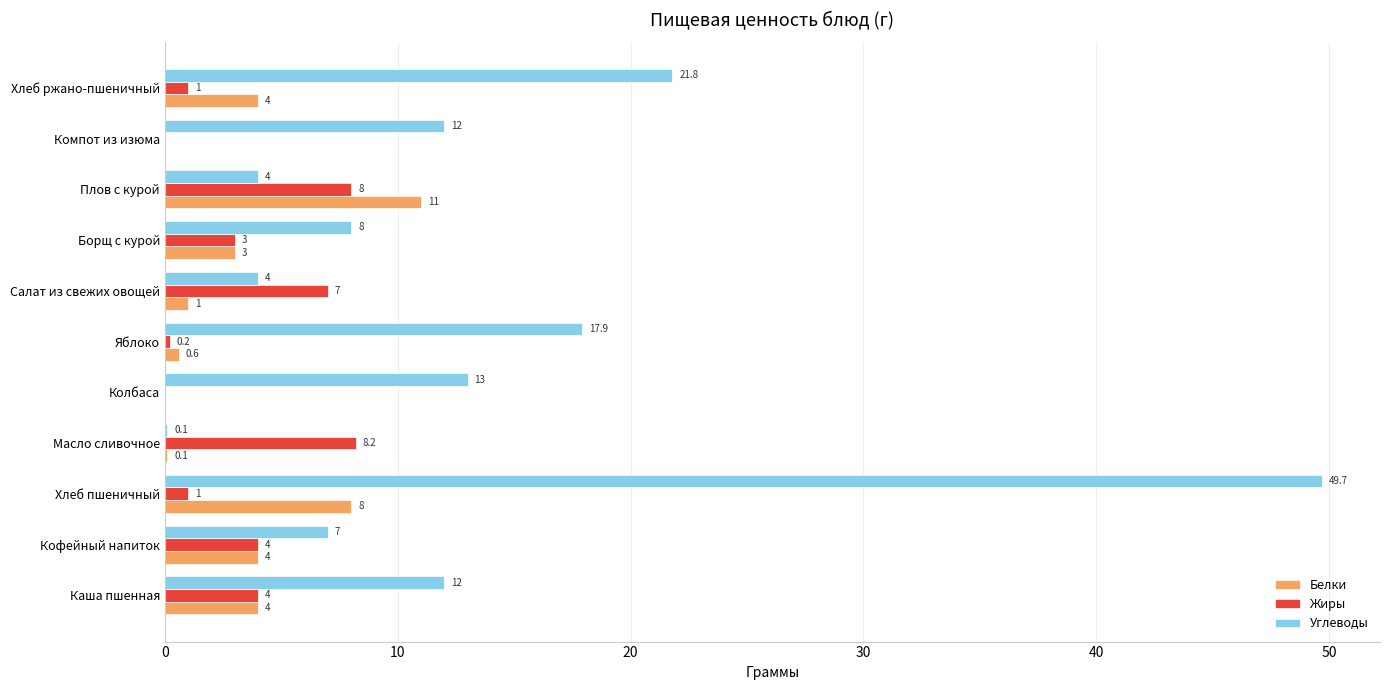

How many values in Жиры are above zero?

9